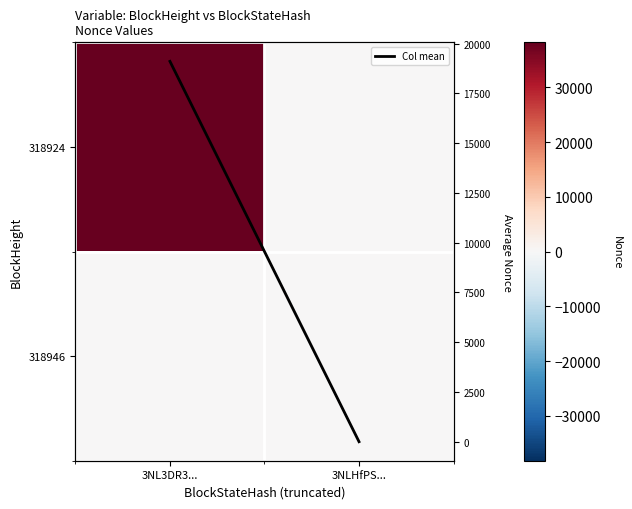

List the labels in order of 318924 value, smallest first.

3NLHfPS..., 3NL3DR3...